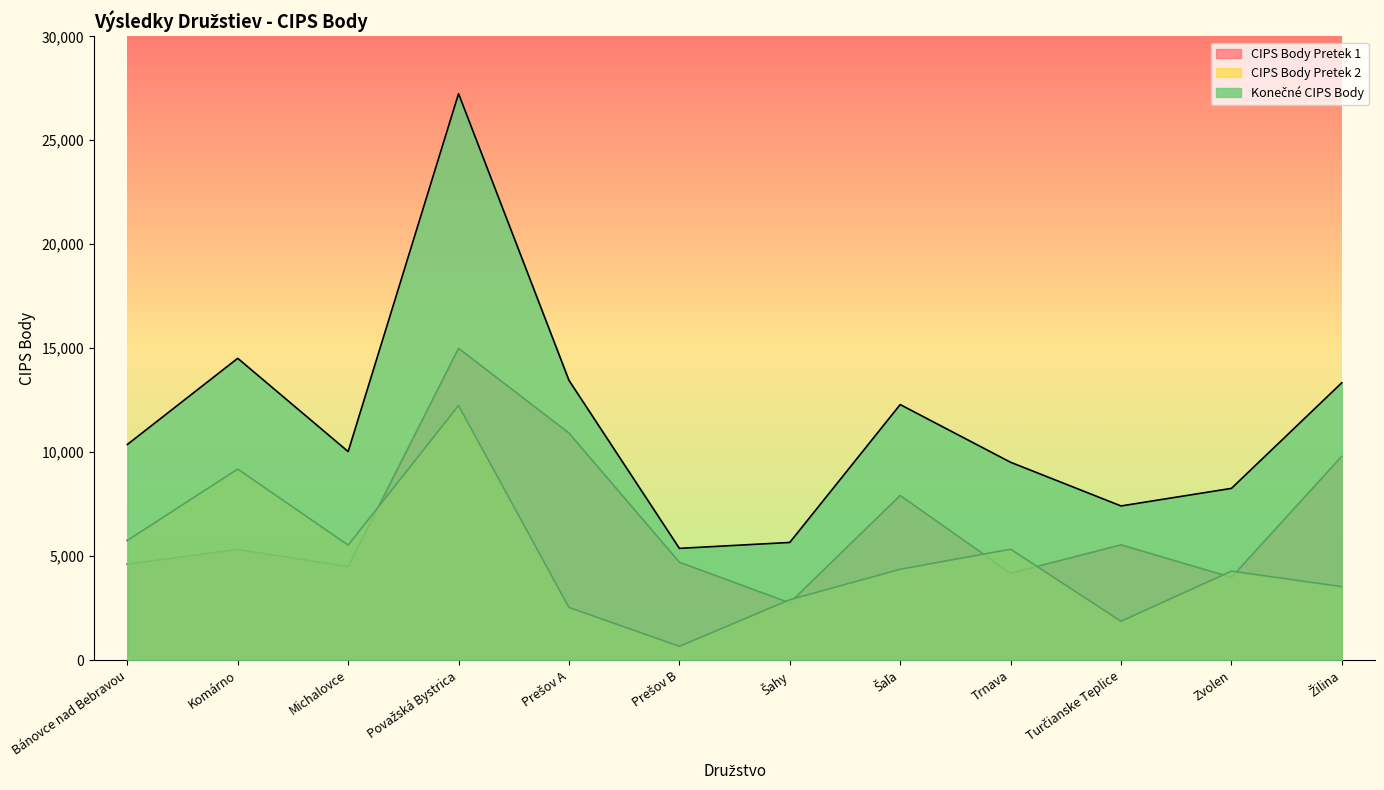

Reading left to right, transcribe all the data shown in this chart.

CIPS Body Pretek 1: Bánovce nad Bebravou=4615	Komárno=5325	Michalovce=4500	Považská Bystrica=14995	Prešov A=10920	Prešov B=4710	Šahy=2755	Šaľa=7920	Trnava=4180	Turčianske Teplice=5545	Zvolen=3980	Žilina=9805
CIPS Body Pretek 2: Bánovce nad Bebravou=5755	Komárno=9190	Michalovce=5530	Považská Bystrica=12245	Prešov A=2535	Prešov B=665	Šahy=2905	Šaľa=4370	Trnava=5335	Turčianske Teplice=1870	Zvolen=4280	Žilina=3535
Konečné CIPS Body: Bánovce nad Bebravou=10370	Komárno=14515	Michalovce=10030	Považská Bystrica=27240	Prešov A=13455	Prešov B=5375	Šahy=5660	Šaľa=12290	Trnava=9515	Turčianske Teplice=7415	Zvolen=8260	Žilina=13340